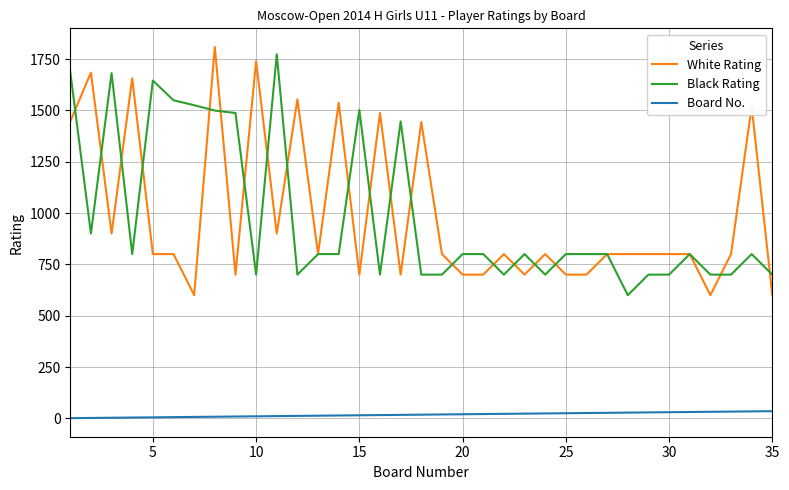

True or false: White Rating and Board No. cross at least once.

False